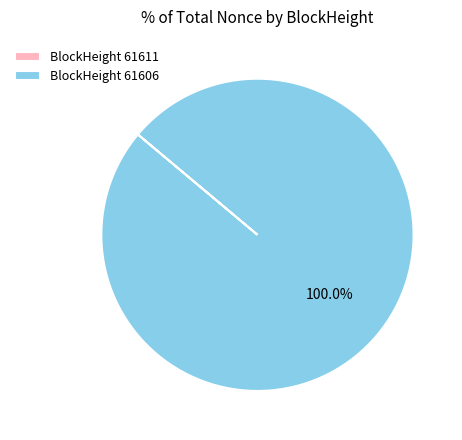

Which category accounts for the majority?

BlockHeight 61606